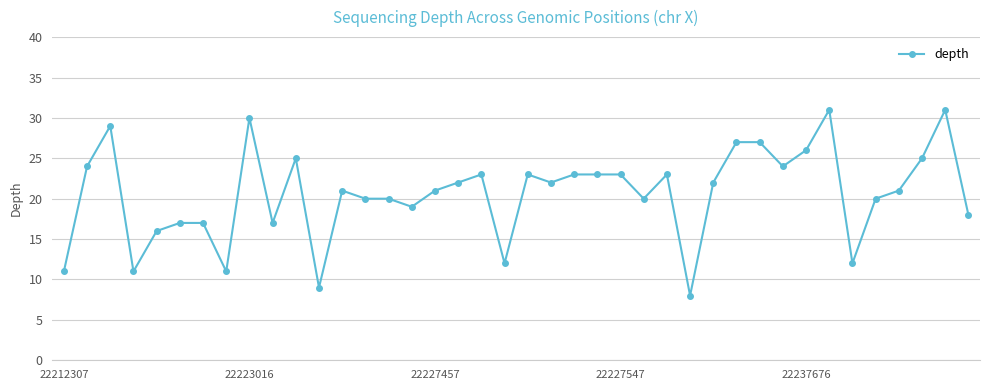

What is the difference between the second highest and minimum values?

23